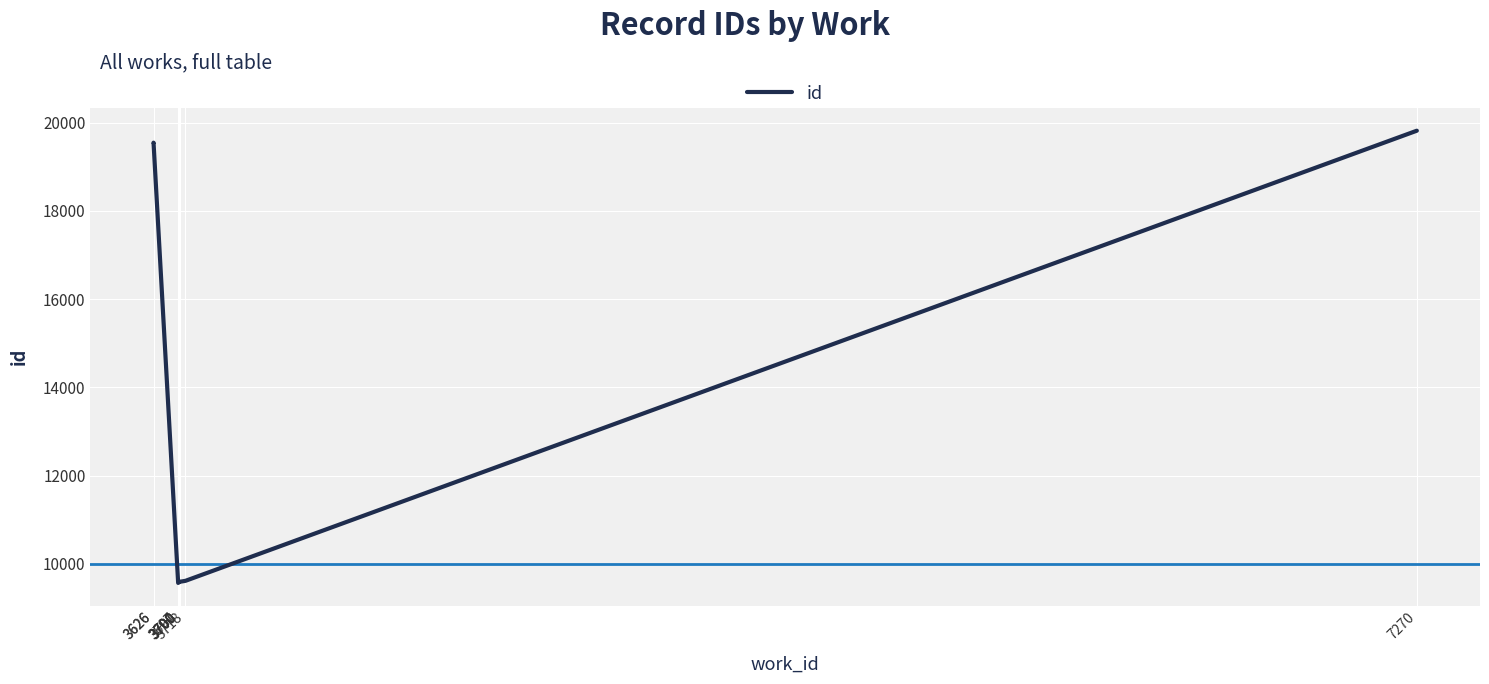

Does the chart display data point markers on the line(s)?

No